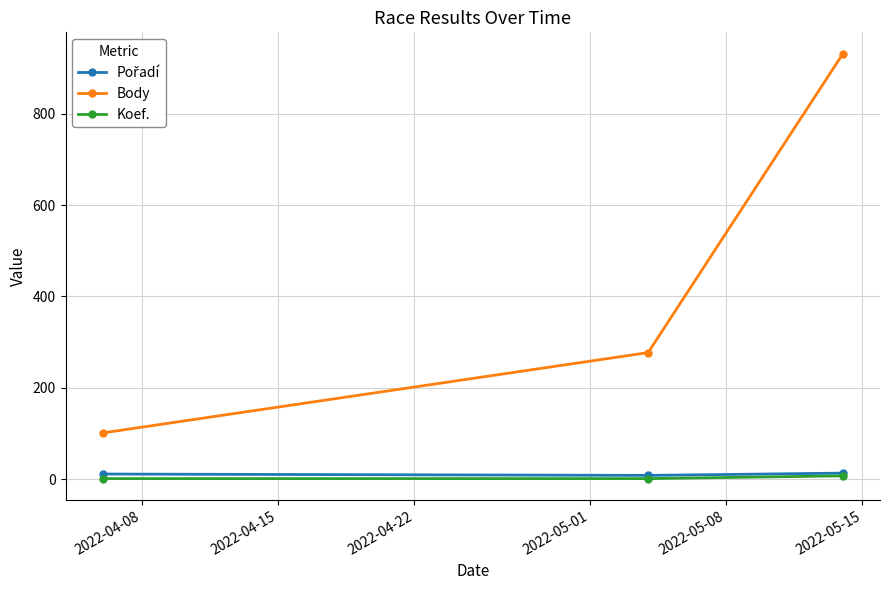

Which series has the largest range (max minus min)?

Body